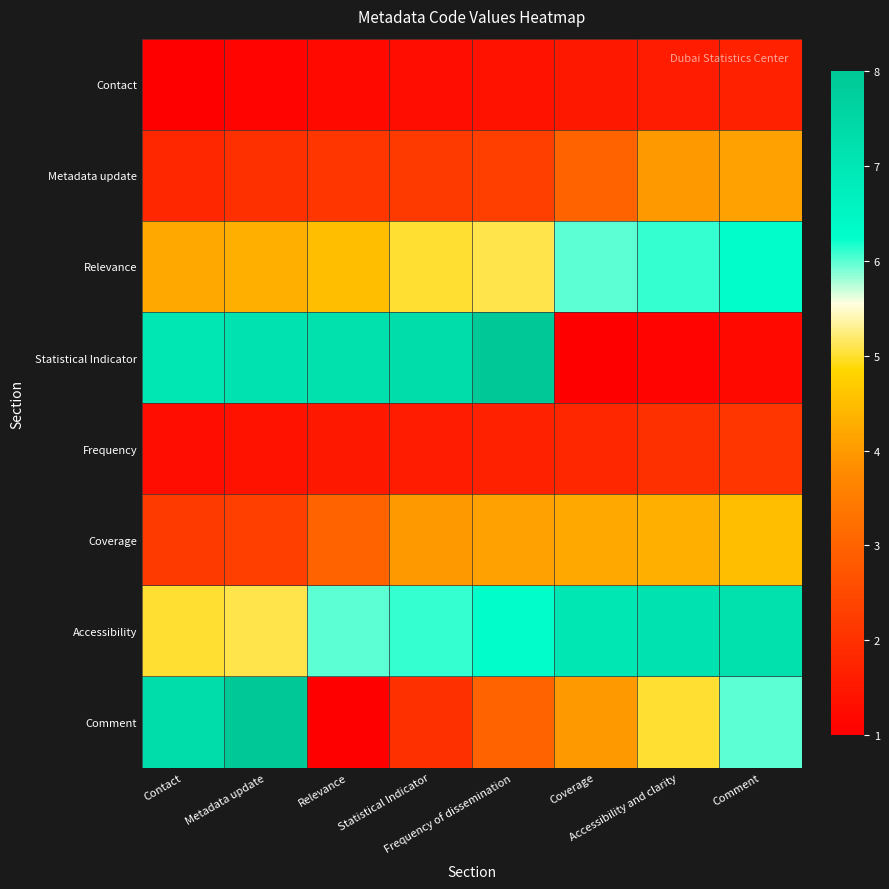

Which label corresponds to the largest value in the chart?

Frequency of dissemination